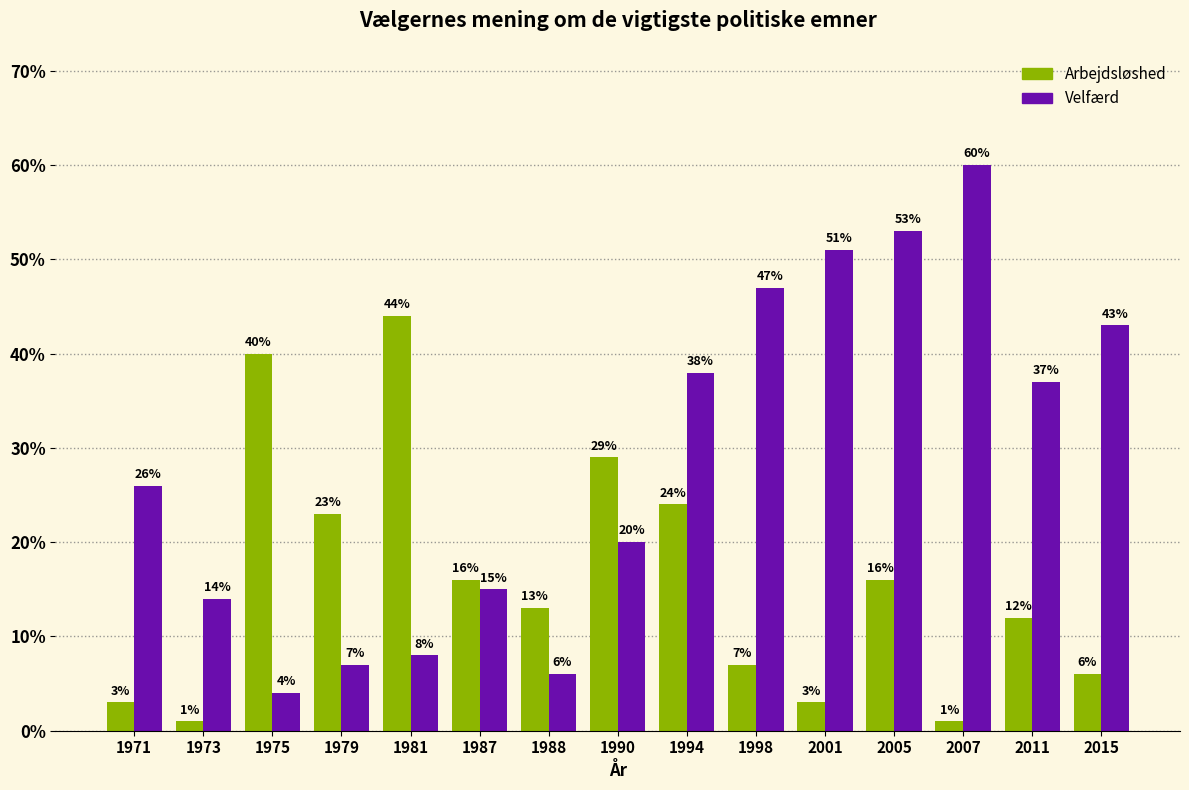

Reading left to right, transcribe all the data shown in this chart.

Arbejdsløshed: 3	1	40	23	44	16	13	29	24	7	3	16	1	12	6
Velfærd: 26	14	4	7	8	15	6	20	38	47	51	53	60	37	43